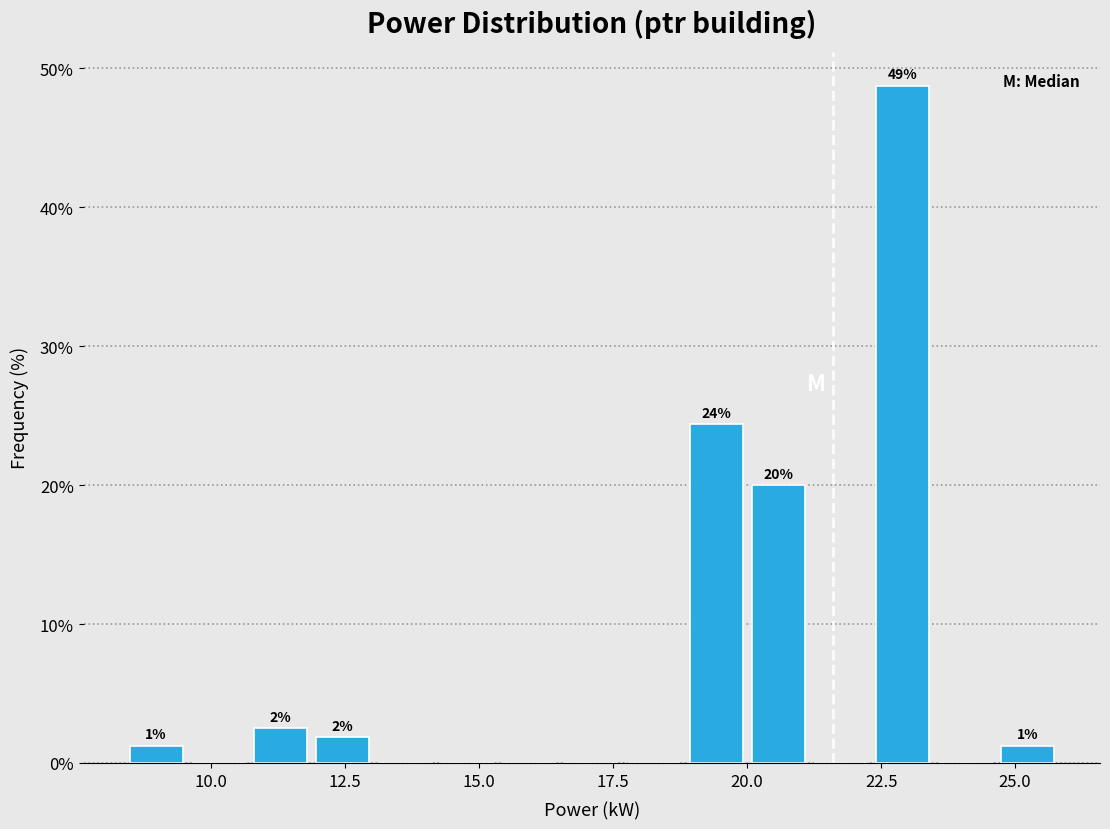

Read against the x-axis, roughly where is the centre of the tallest bar?

23.0